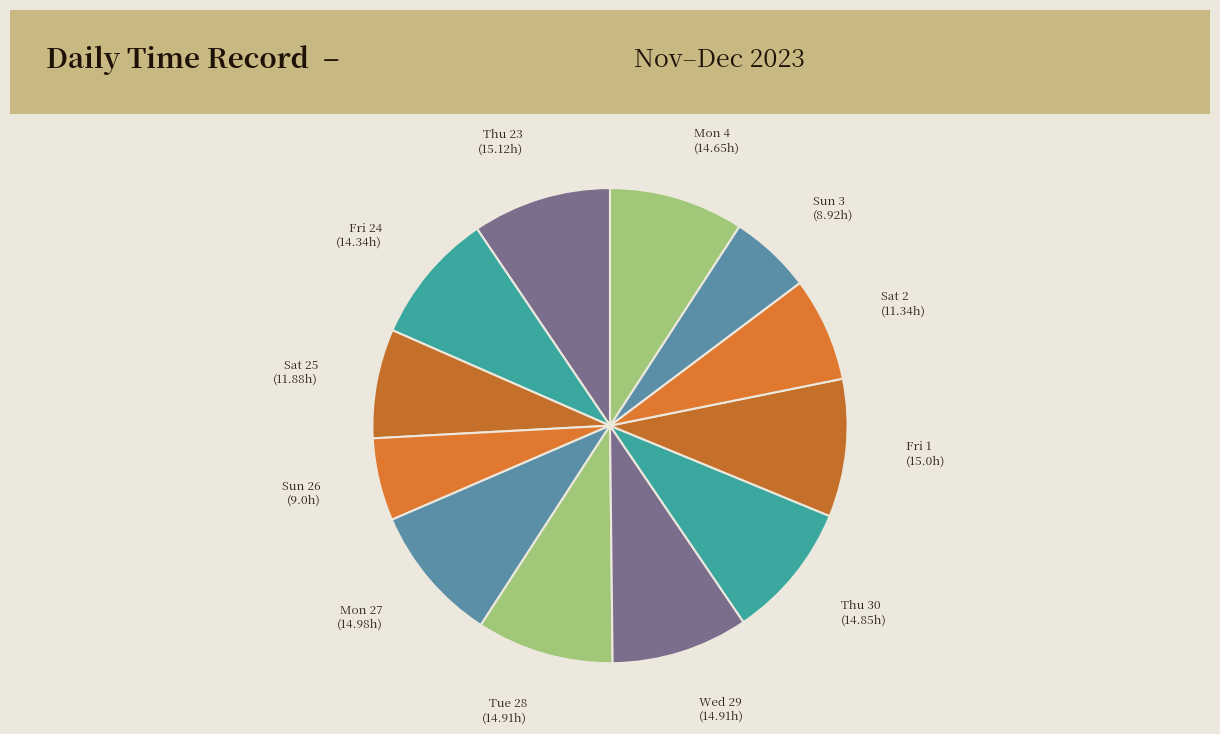

Does any single category account for the majority?

No